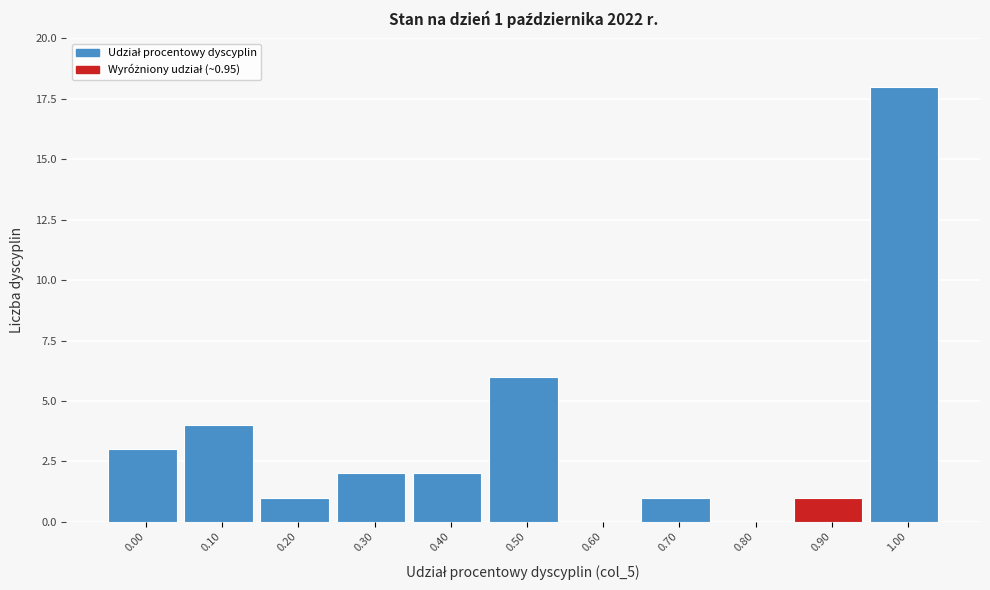

Reading left to right, extract all data points from this chart.

0.00=3	0.10=4	0.20=1	0.30=2	0.40=2	0.50=6	0.60=0	0.70=1	0.80=0	0.90=1	1.00=18